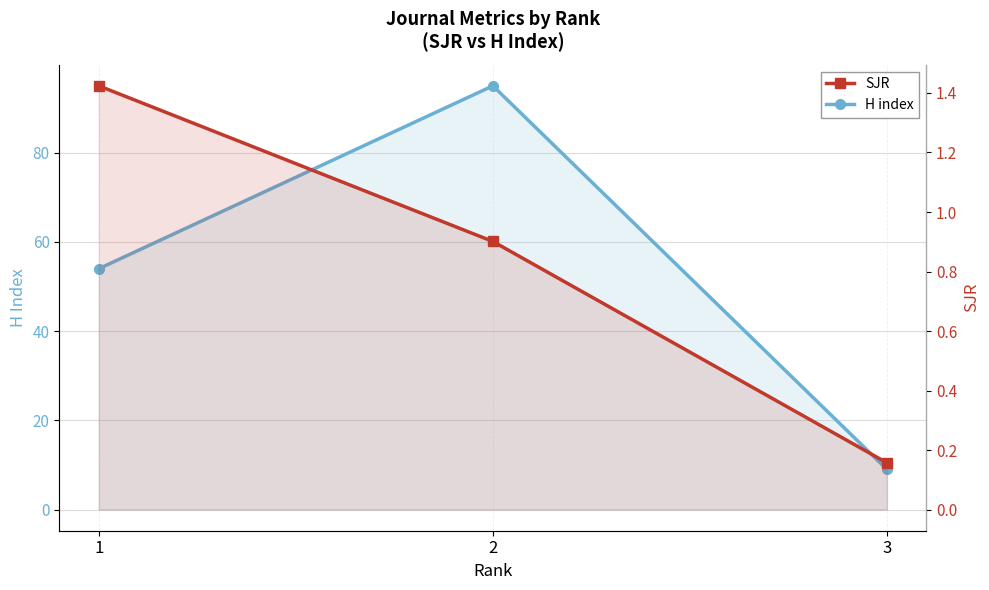

The value of SJR at 2 is 1.5. True or false?

False